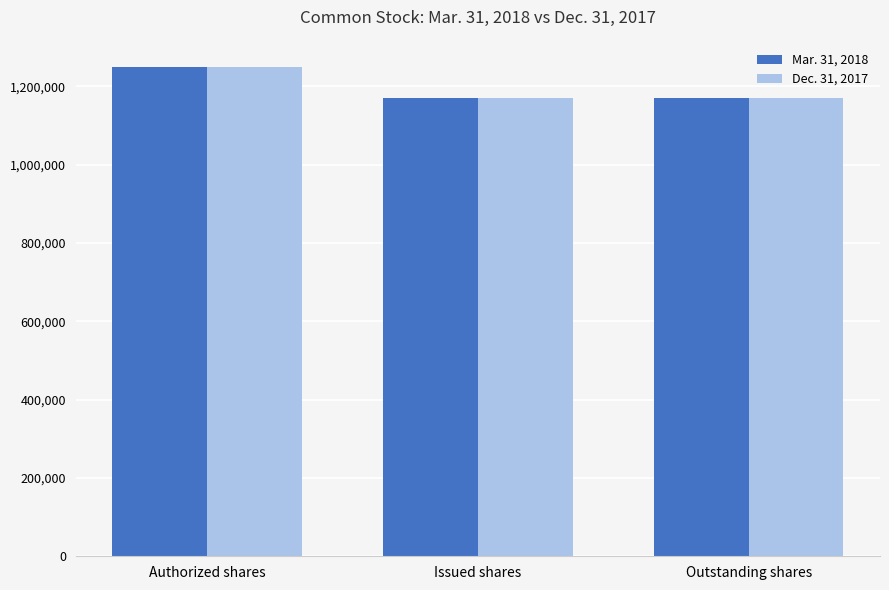

Reading left to right, transcribe all the data shown in this chart.

Mar. 31, 2018: Authorized shares=1250000	Issued shares=1170550	Outstanding shares=1170550
Dec. 31, 2017: Authorized shares=1250000	Issued shares=1170550	Outstanding shares=1170550